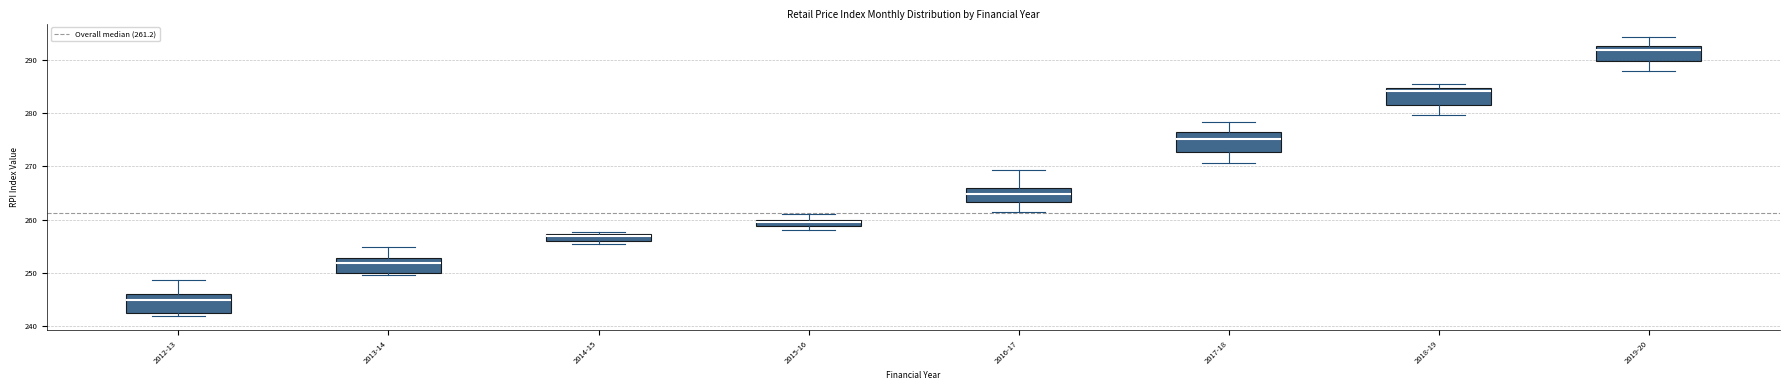

Where is the lower edge of the box for 2019-20 on the y-axis? The values are not printed on the chart, so give them approximately, as read against the axis.

290